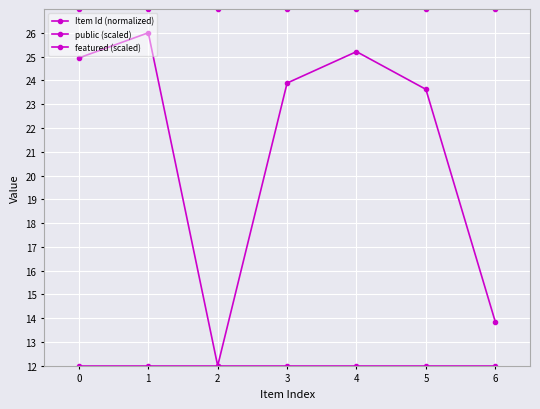

What is the value of the Item Id (normalized) point at the 2nd from the left?

26.0